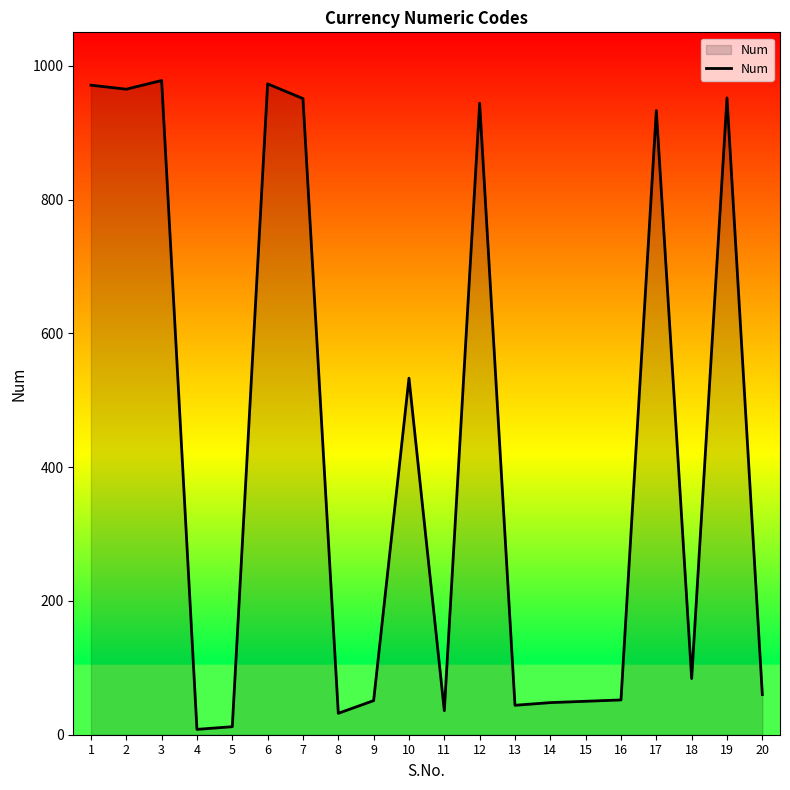

True or false: the data shows 218 at 6.

False